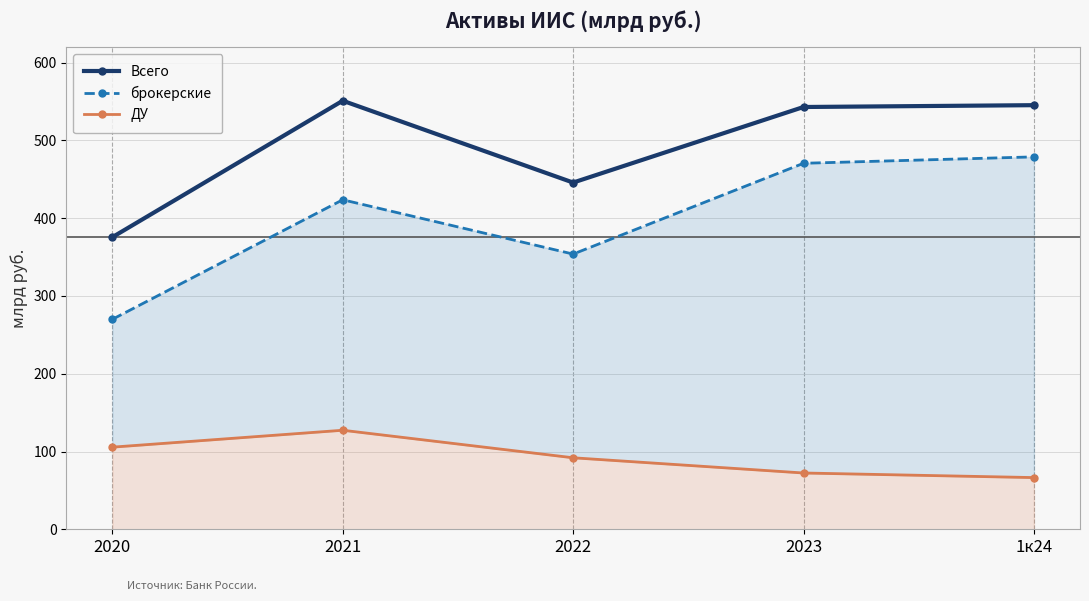

What is the lowest value of the ДУ series?

66.5